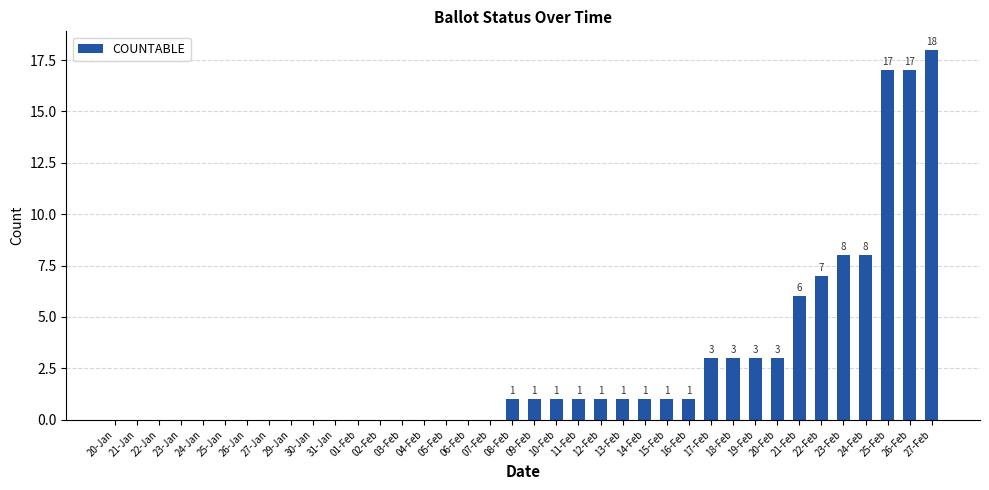

How many categories are shown in the chart?

38